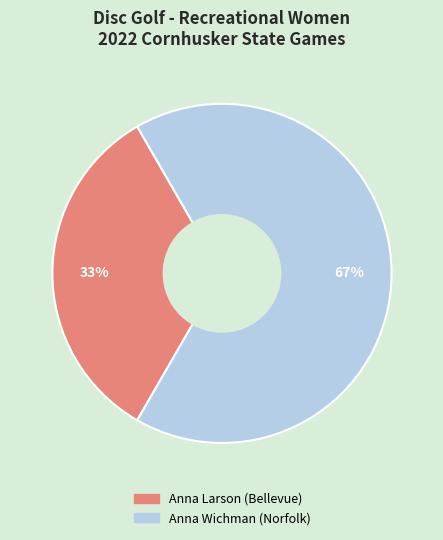

Which category has the smallest portion of the pie?

Anna Larson (Bellevue)